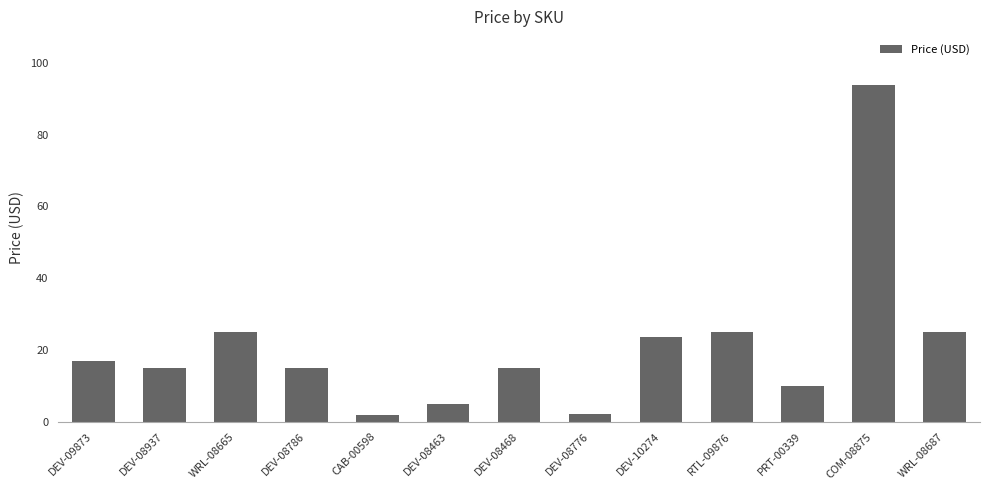

Between PRT-00339 and WRL-08665, which is larger?

WRL-08665